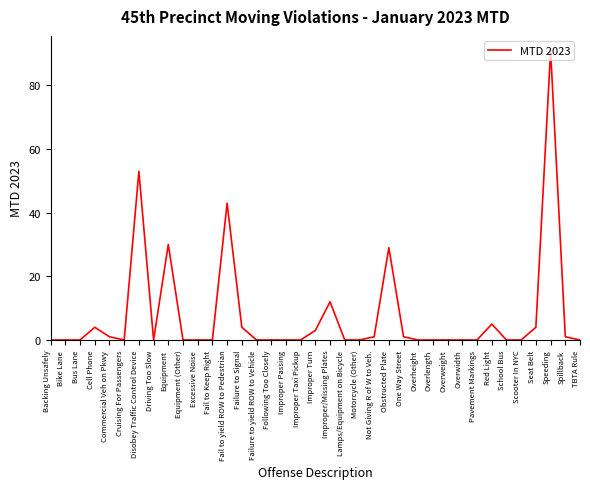

The value at Following Too Closely is 0. True or false?

True